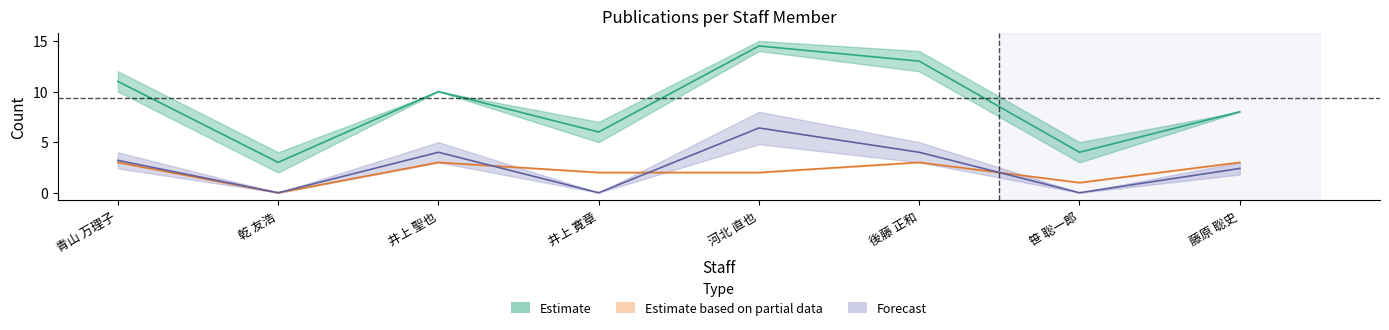

At which category does 著作2024 reach its first local peak?

井上 聖也